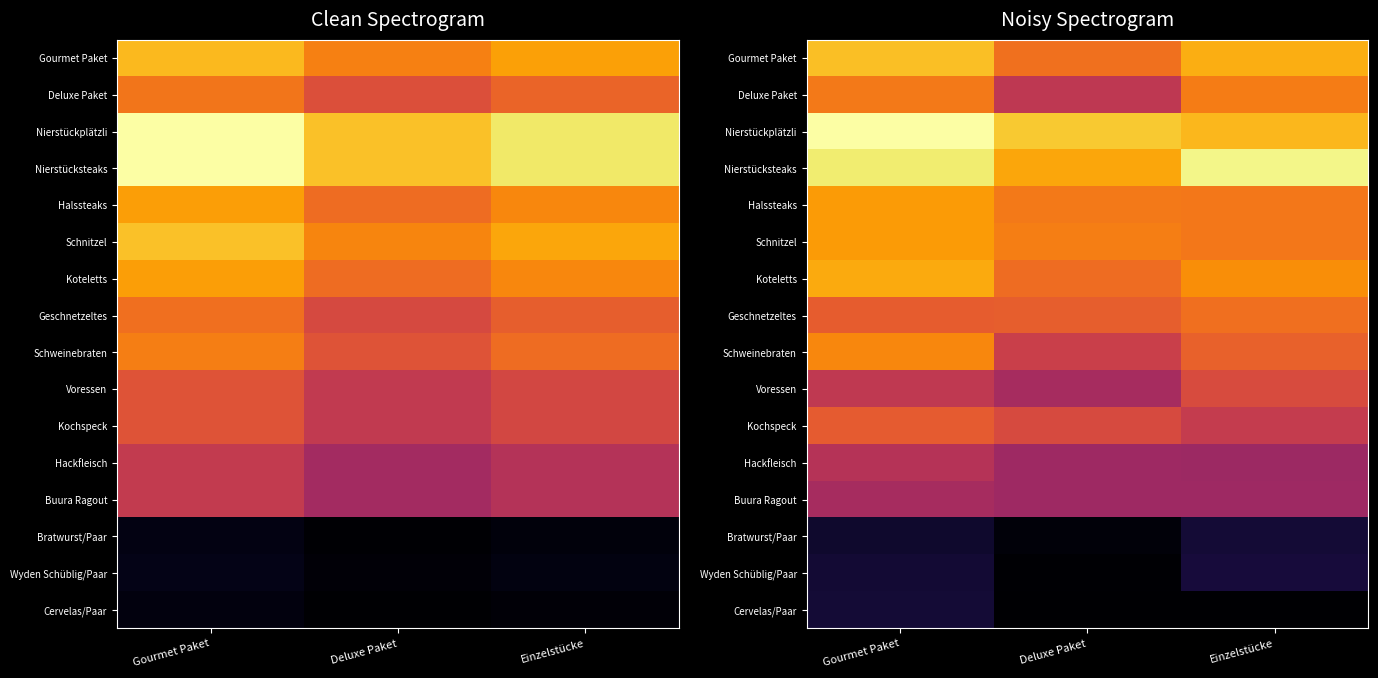

Which category has the lowest value across all series?

Einzelstücke